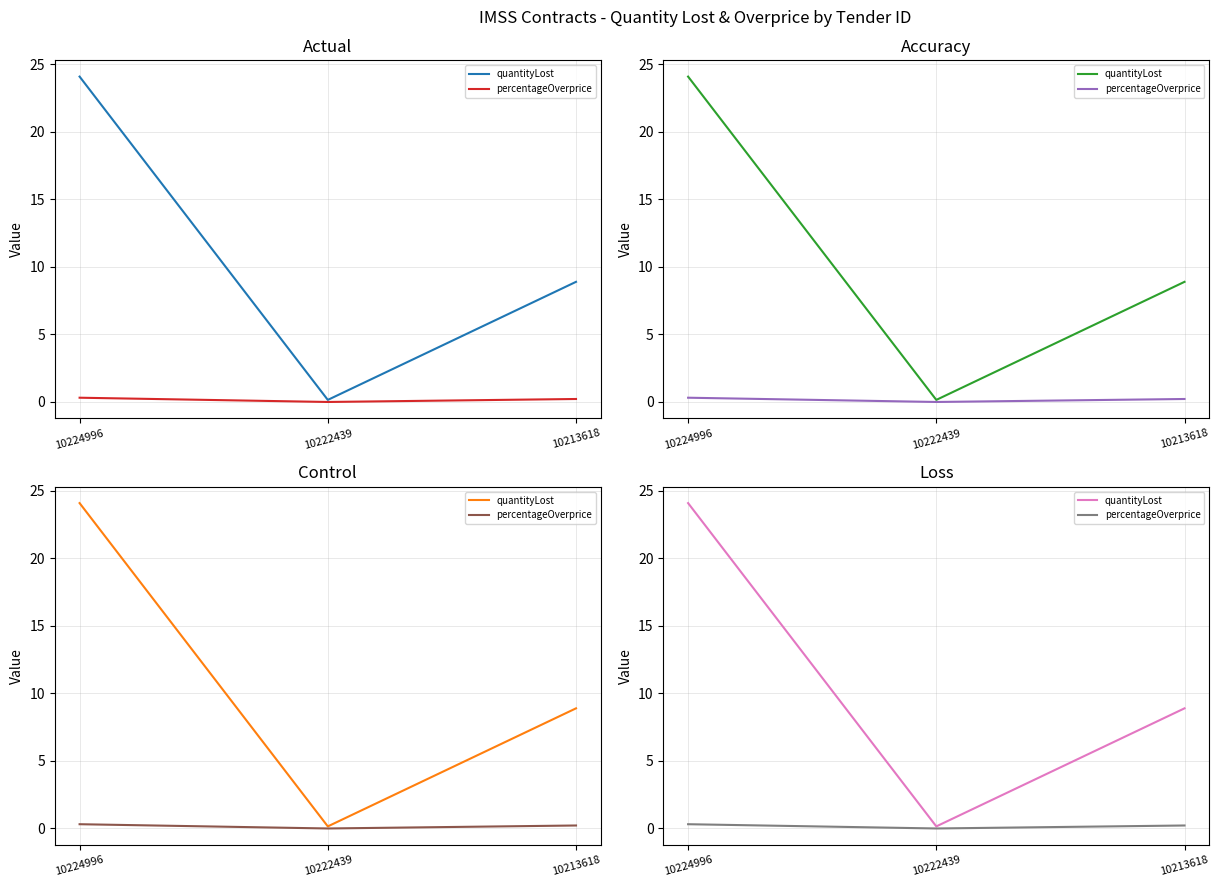

Read the quantityLost value at 10222439.

0.2